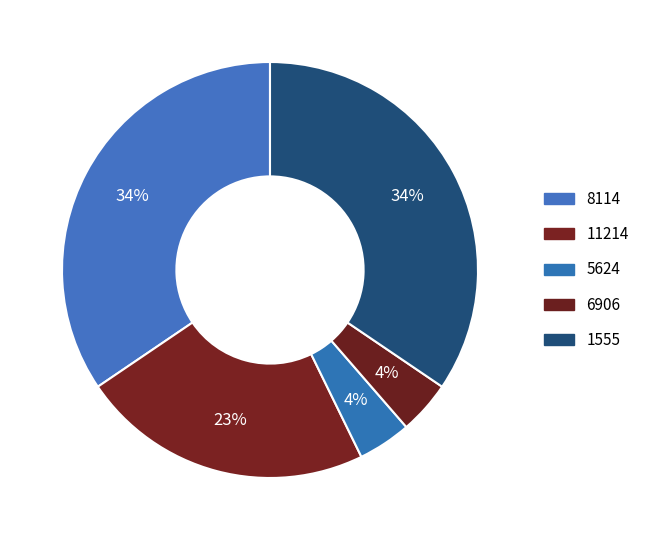

Do 11214 and 6906 together represent more than half of the pie?

No